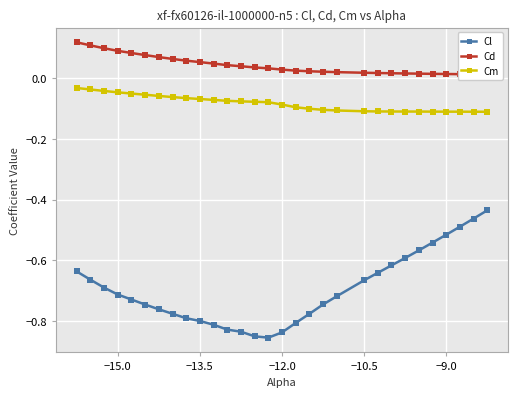

Which series has the widest spread of values?

Cl